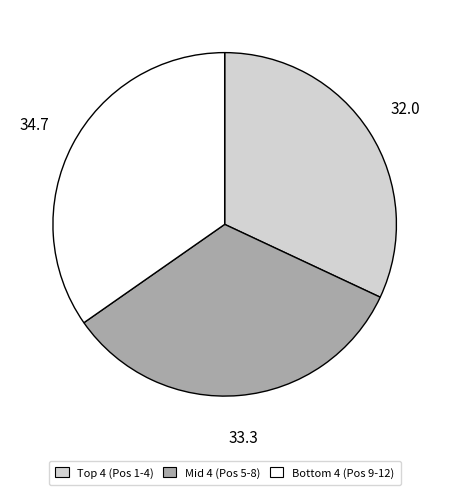

Does any single category account for the majority?

No